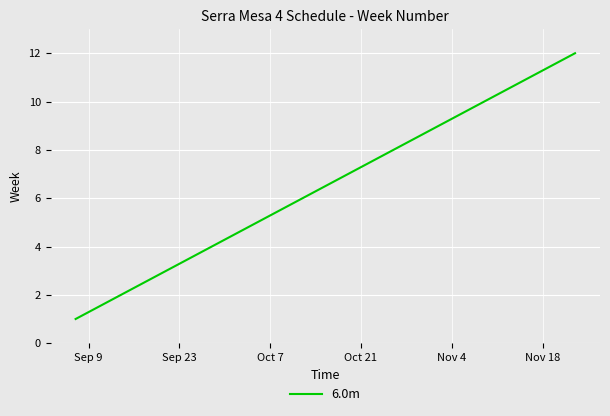

What is the difference between the maximum and minimum values?

11